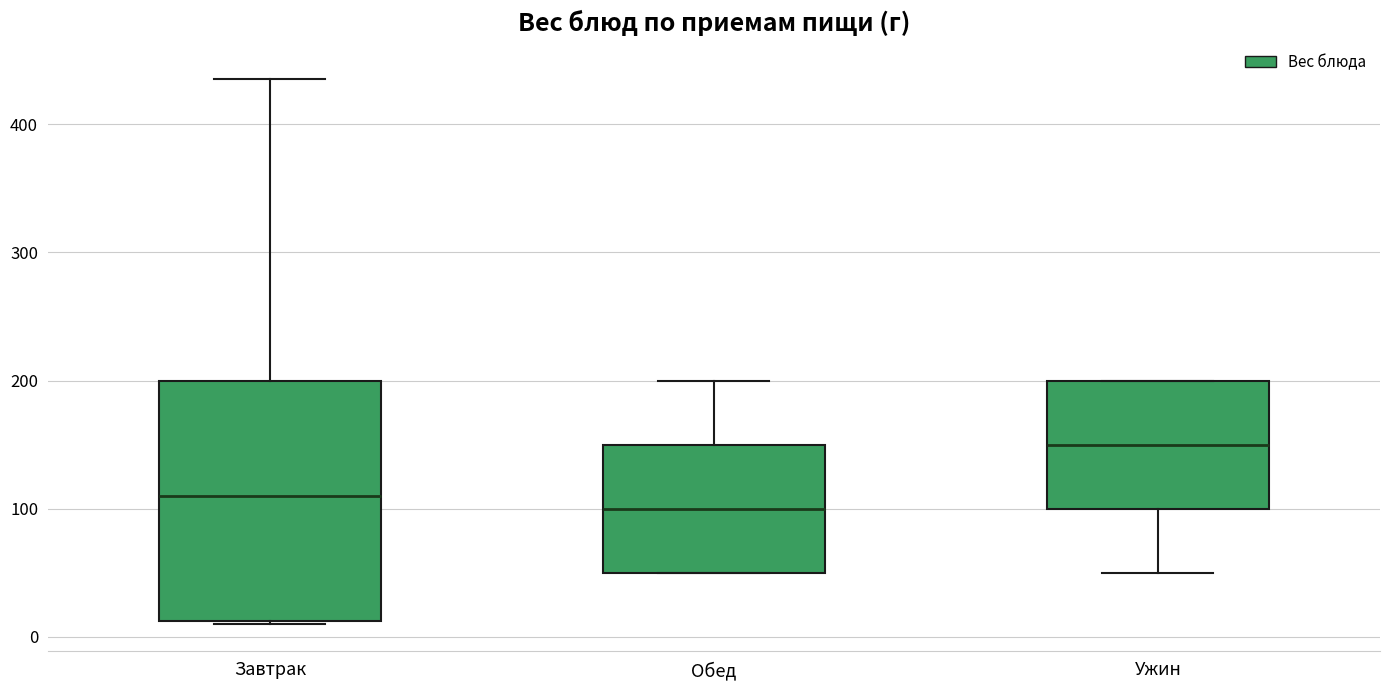

Reading left to right, transcribe this box plot: for each box, give where its median line is, the range the box spans, and where its two whiskers end, as read against the y-axis. The values are not printed on the chart, so give them approximately, as read against the axis.

Завтрак: median 110, box 10 to 200, whiskers 10 to 440
Обед: median 100, box 50 to 150, whiskers 50 to 200
Ужин: median 150, box 100 to 200, whiskers 50 to 200